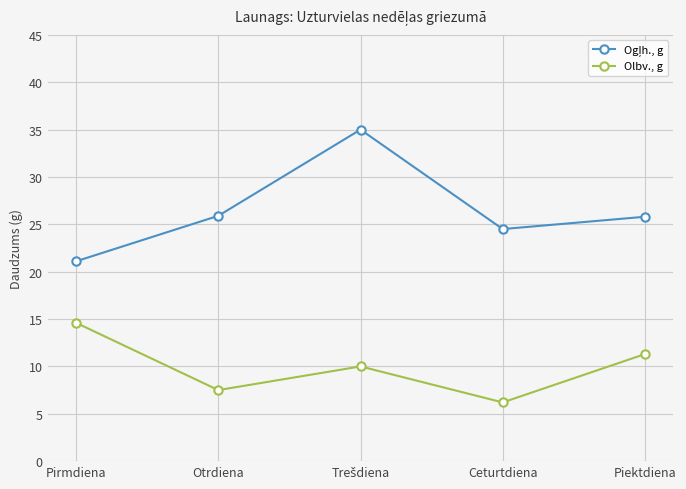

The Olbv., g series shows 14.6 at Pirmdiena. True or false?

True